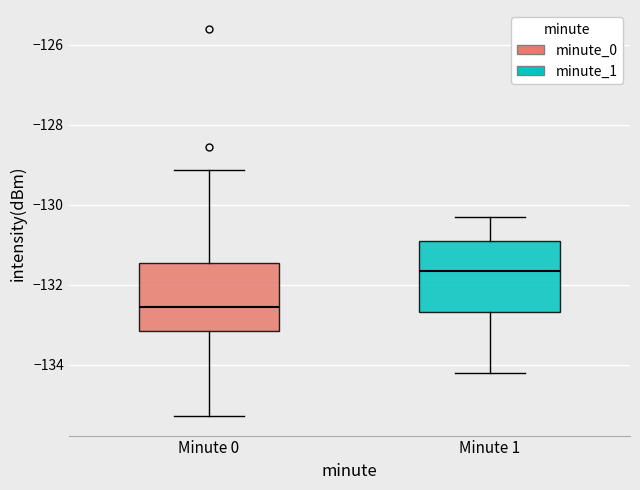

Which box's median line is the highest?

Minute 1